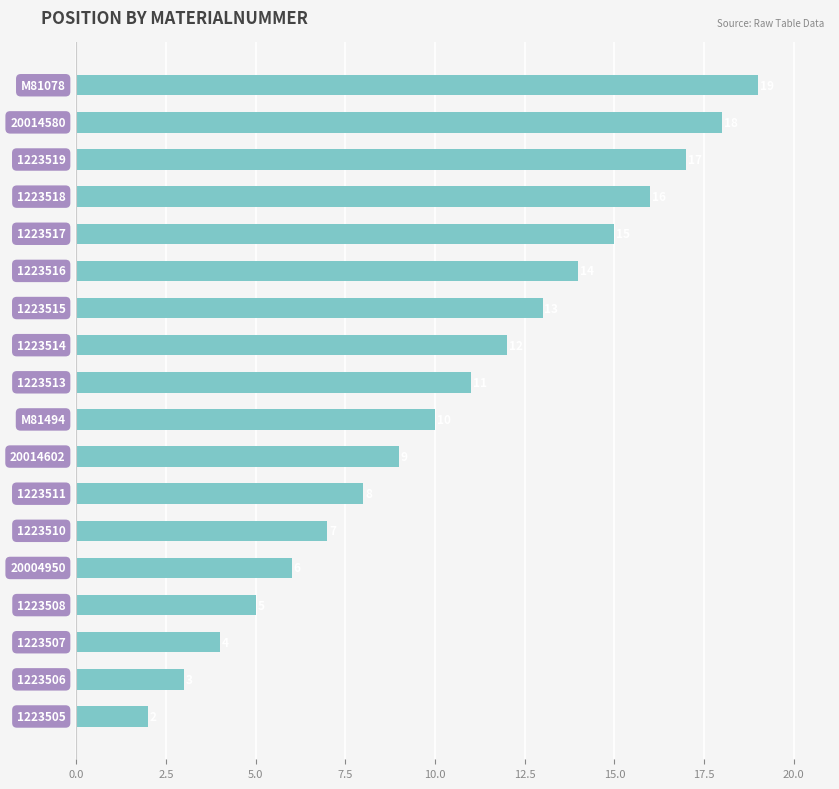

What is the maximum value shown in the chart?

19